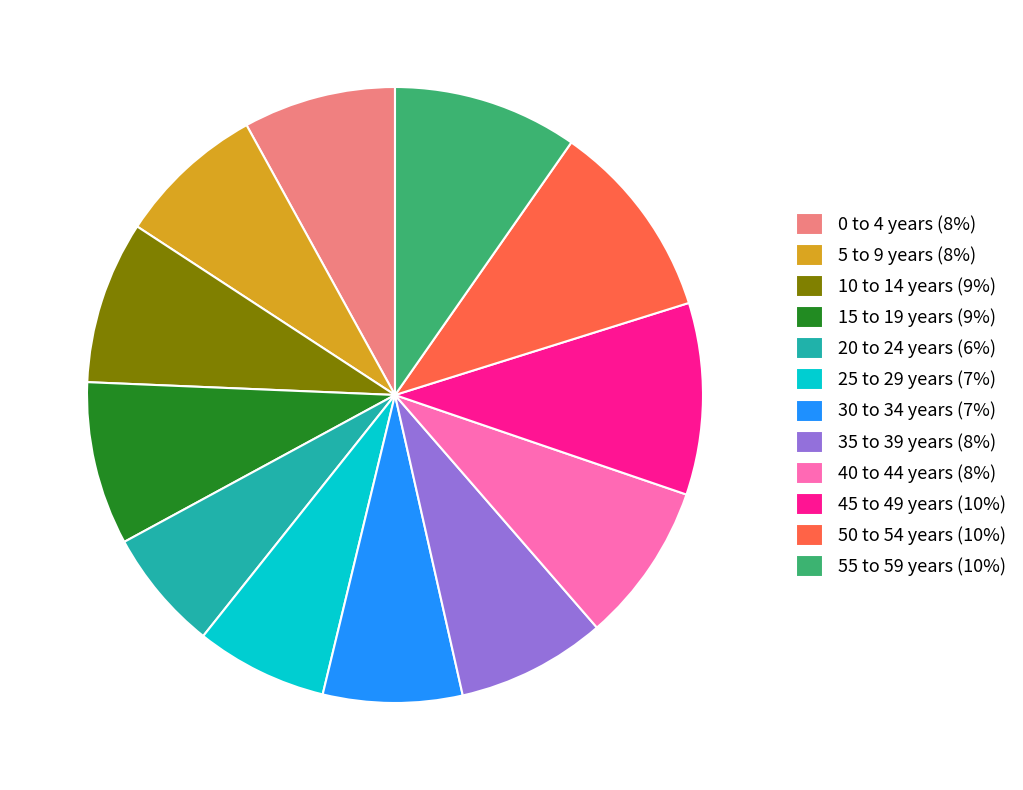

True or false: 35 to 39 years accounts for 1% of the total.

False